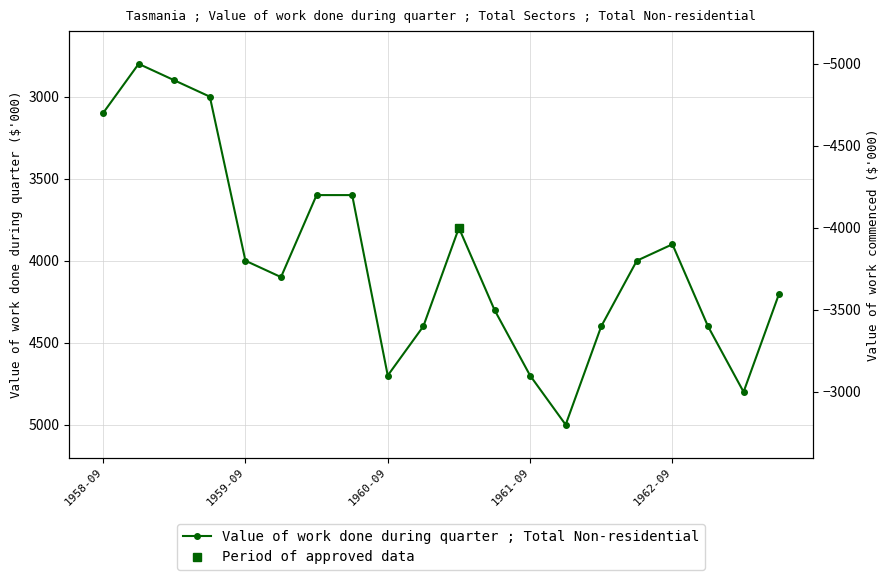

The value at 18 is 4800. True or false?

True